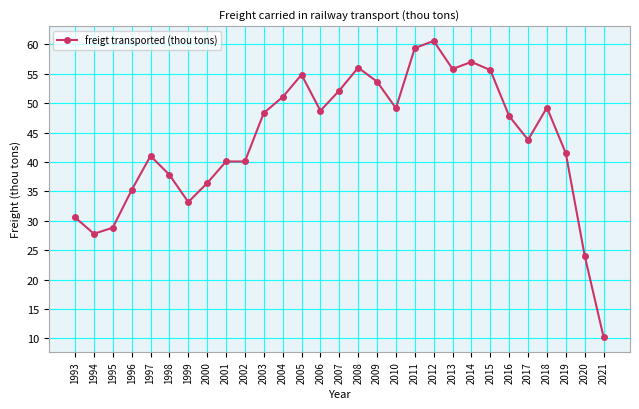

What is the greatest value displayed?

60.6